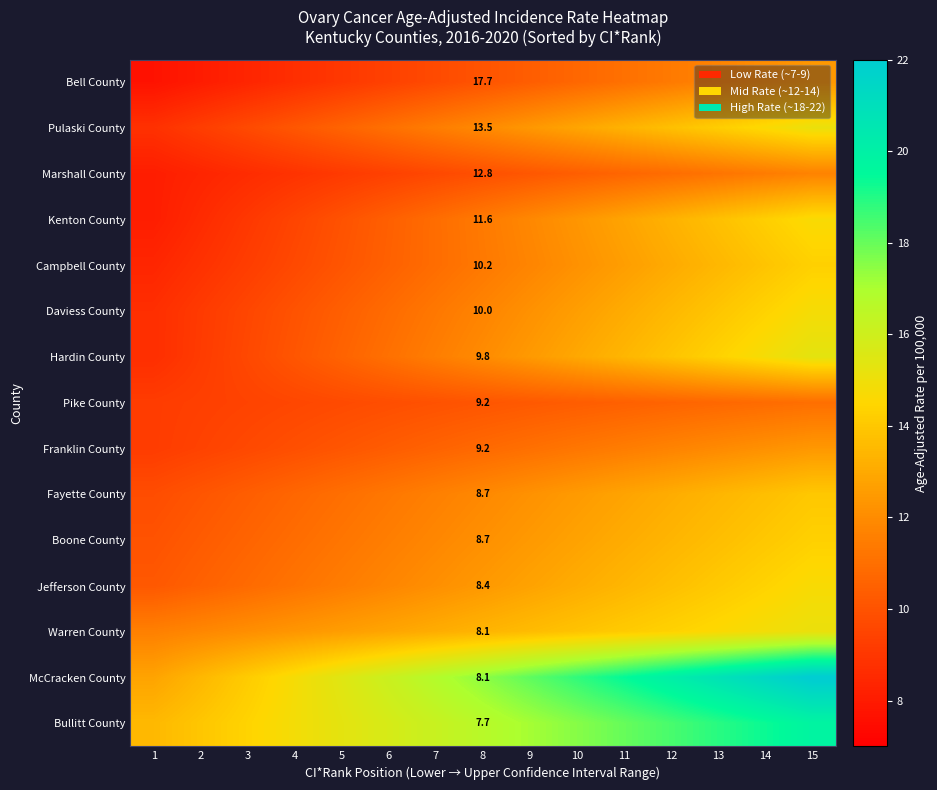

Is the value of Warren County at 7 greater than the value of Jefferson County at 3?

Yes